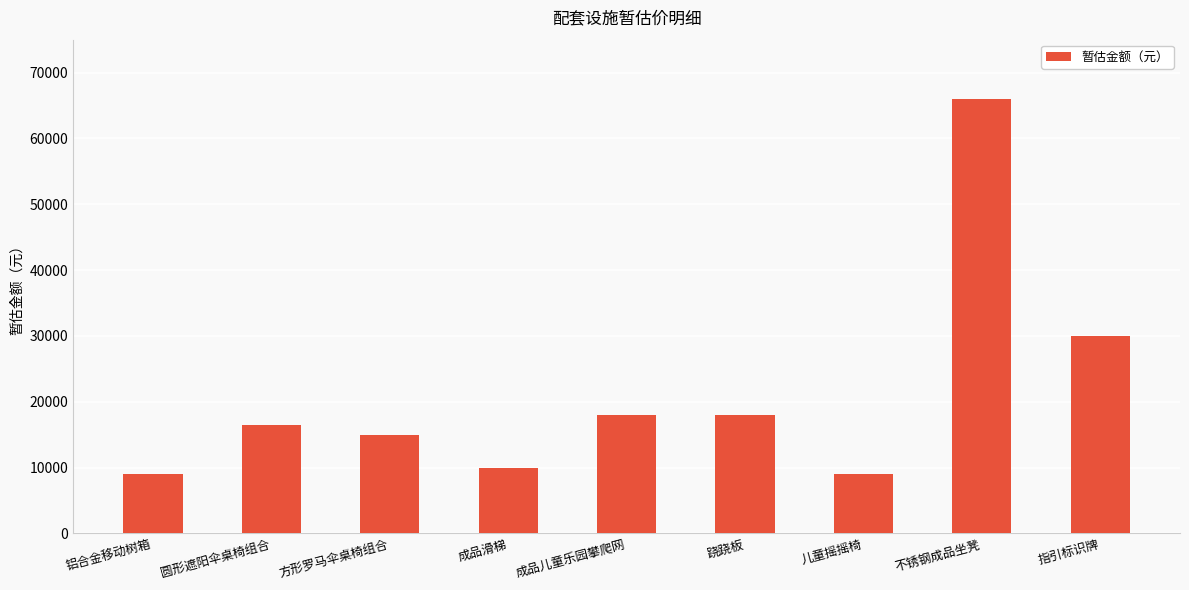

At which category does the chart reach its peak across all series?

不锈钢成品坐凳